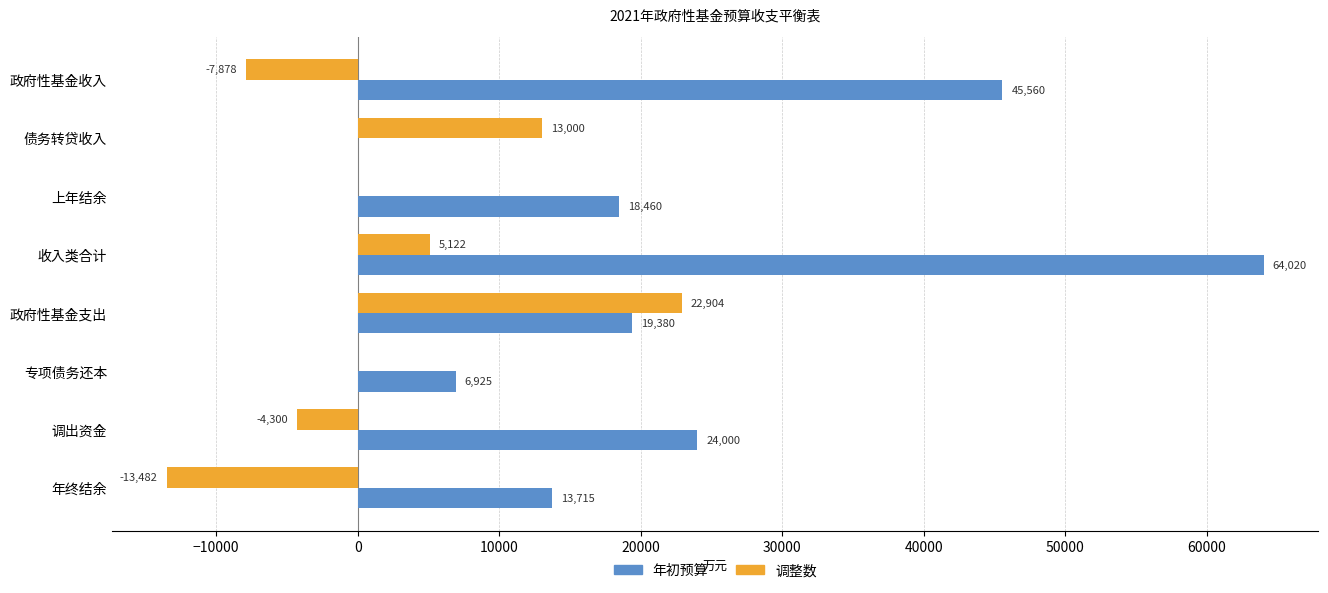

At which category does the chart reach its peak across all series?

收入类合计